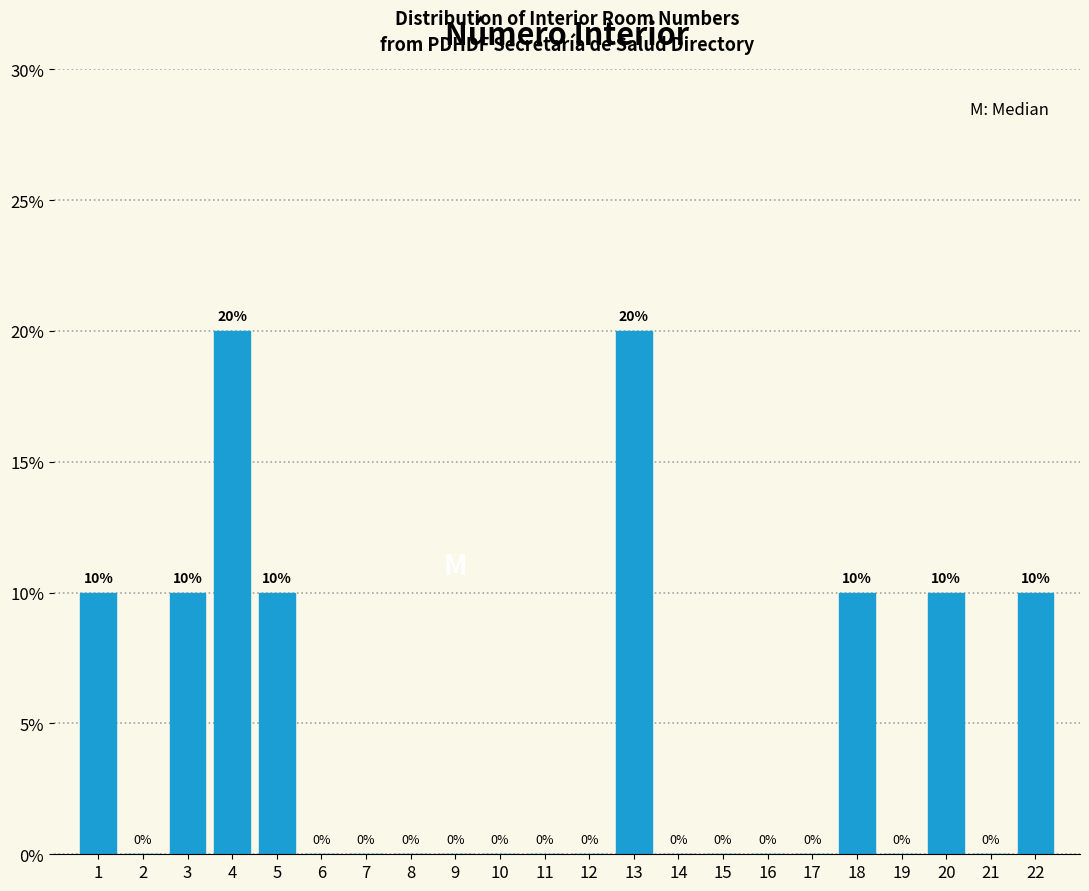

Reading left to right, transcribe this chart: for each bar, give the range it covers on the x-axis and its height.

0.5 to 1.5: 10
1.5 to 2.5: 0
2.5 to 3.5: 10
3.5 to 4.5: 20
4.5 to 5.5: 10
5.5 to 6.5: 0
6.5 to 7.5: 0
7.5 to 8.5: 0
8.5 to 9.5: 0
9.5 to 10.5: 0
10.5 to 11.5: 0
11.5 to 12.5: 0
12.5 to 13.5: 20
13.5 to 14.5: 0
14.5 to 15.5: 0
15.5 to 16.5: 0
16.5 to 17.5: 0
17.5 to 18.5: 10
18.5 to 19.5: 0
19.5 to 20.5: 10
20.5 to 21.5: 0
21.5 to 22.5: 10